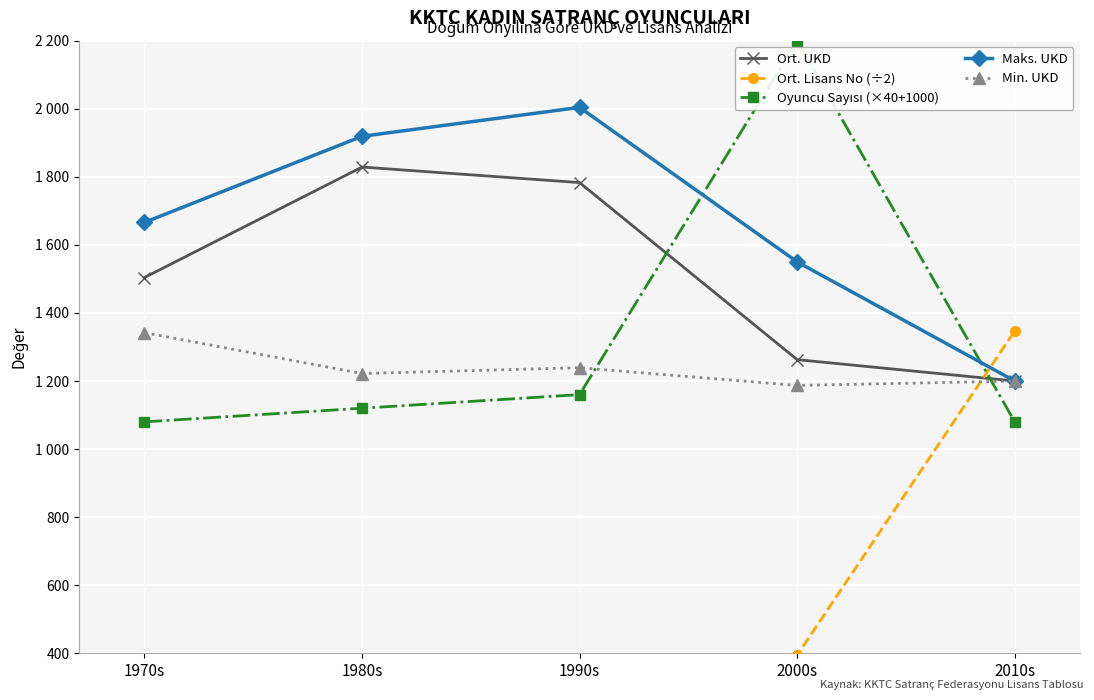

What is the value of the Ort. Lisans No (÷2) point at the 3rd from the left?

92.5